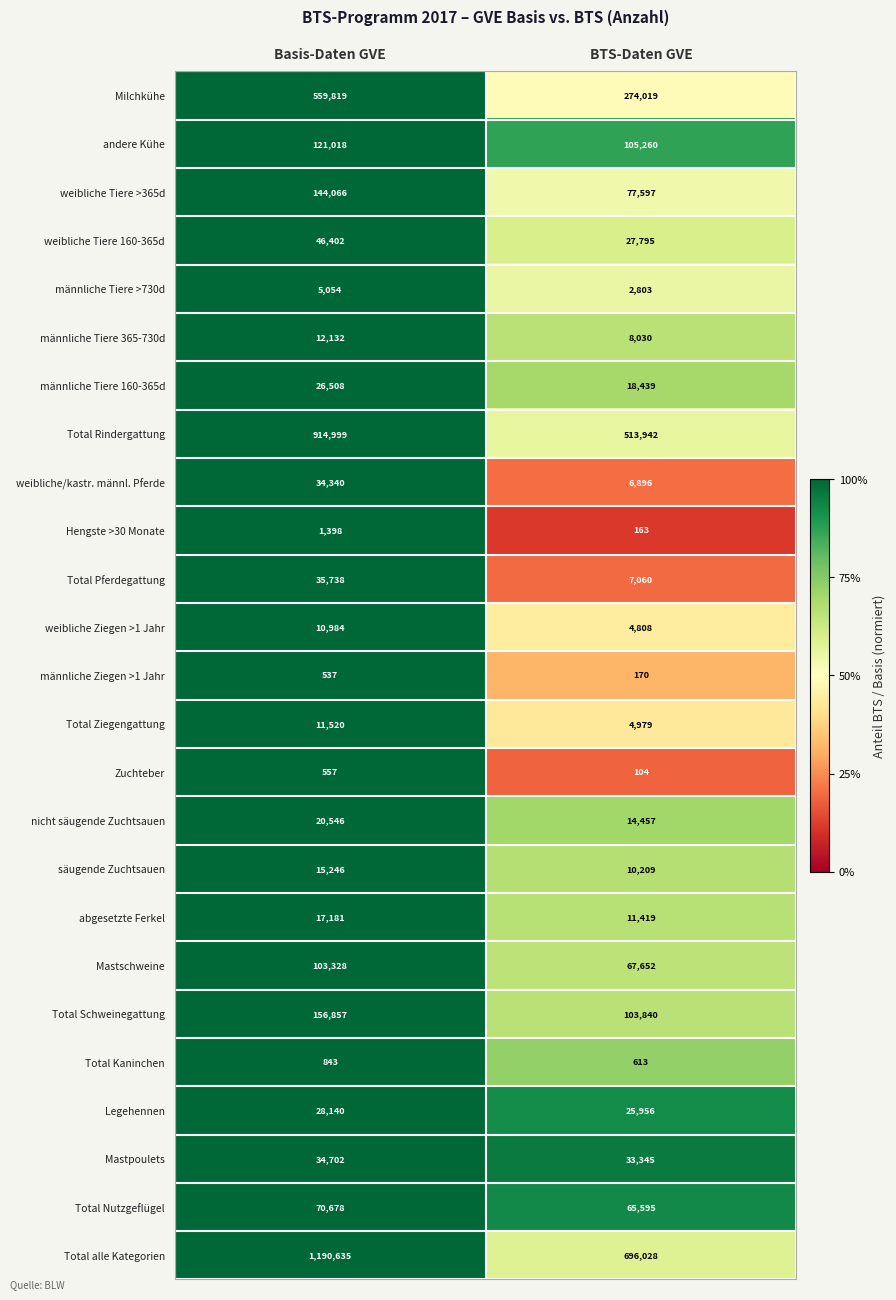

What is the spread (max minus min) of values at BTS-Daten GVE?

695924